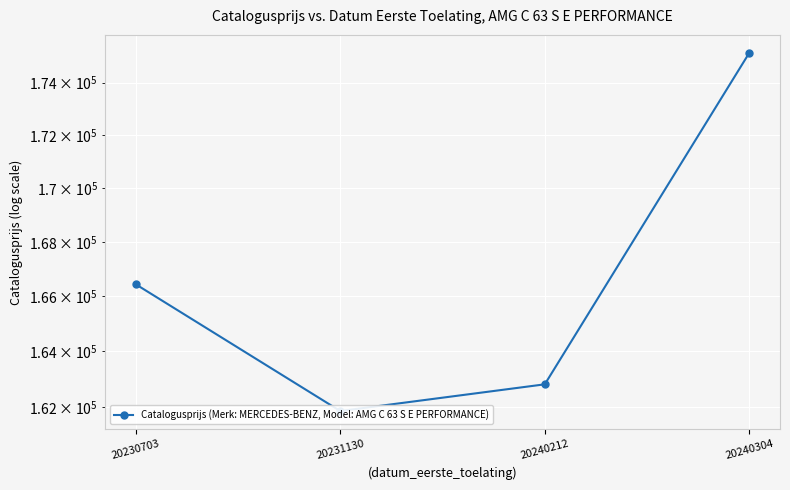

Rank the categories by value from lowest to highest.

20231130, 20240212, 20230703, 20240304